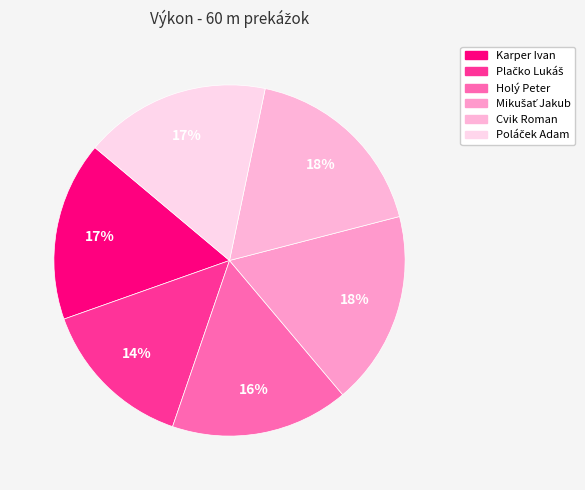

Combined, what portion of the pie is Cvik Roman and Poláček Adam?

34.9%